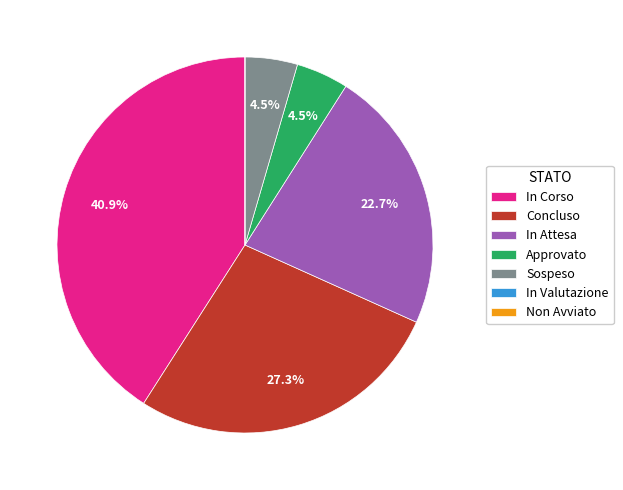

Which slice is the largest?

In Corso